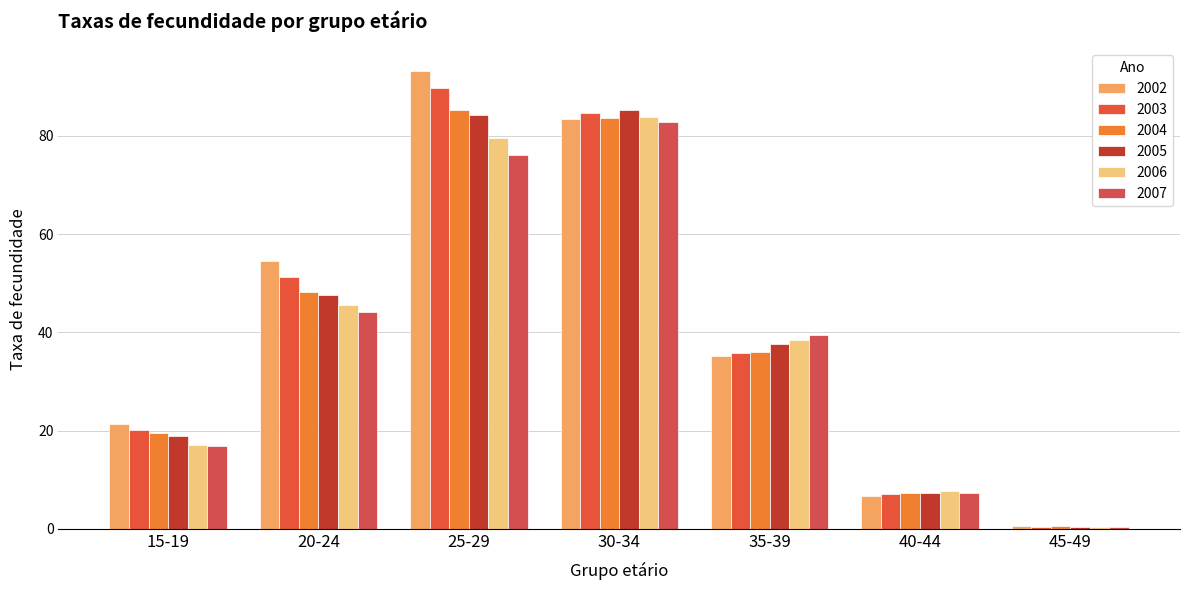

What is the difference between the highest and lowest values at 45-49?

0.2